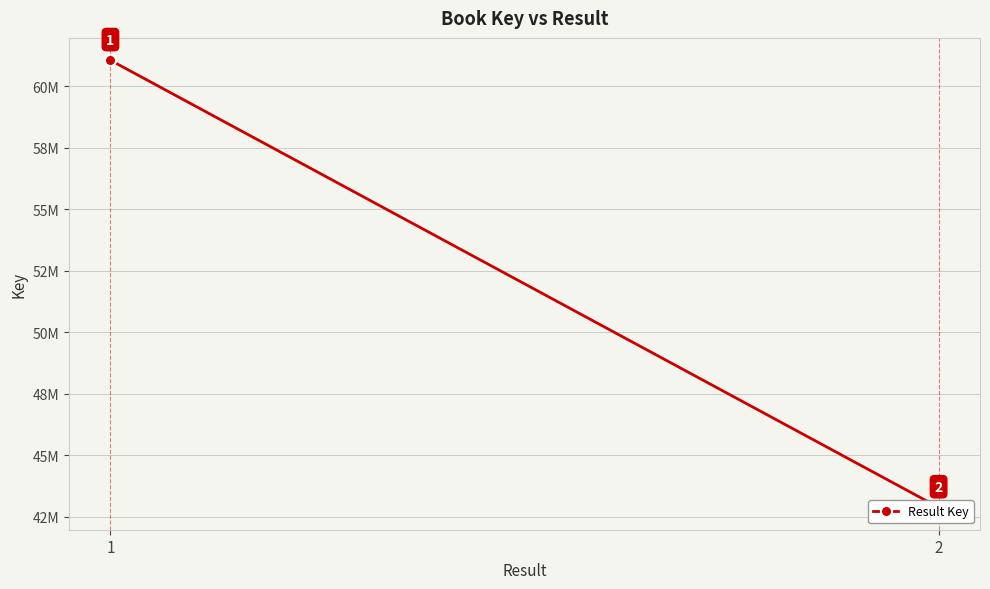

What is the difference between the values at 1 and 2?

18169410